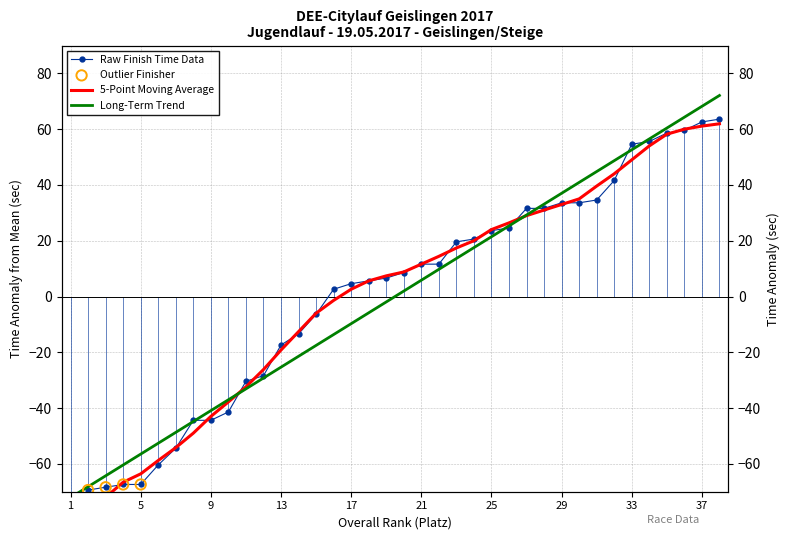

What is the change in value from 17 to 27?

+39.0